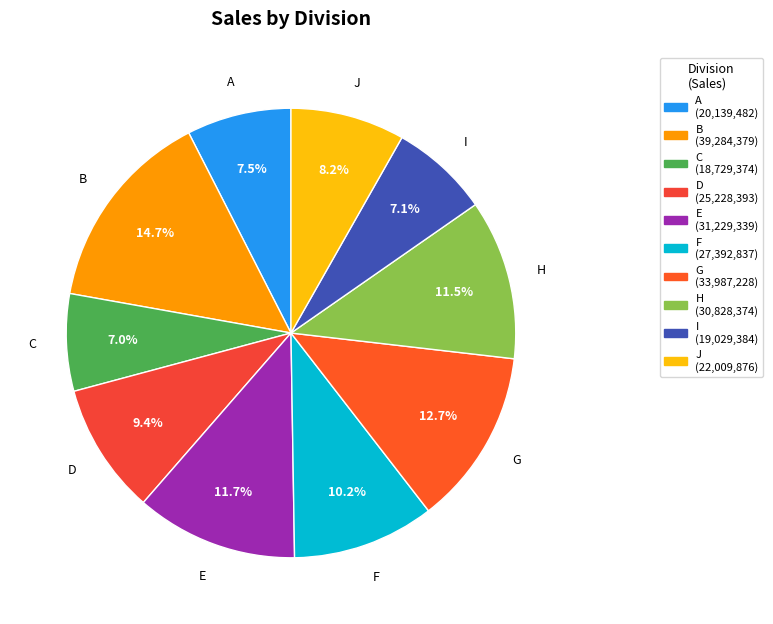

Which category has the biggest portion of the pie?

B